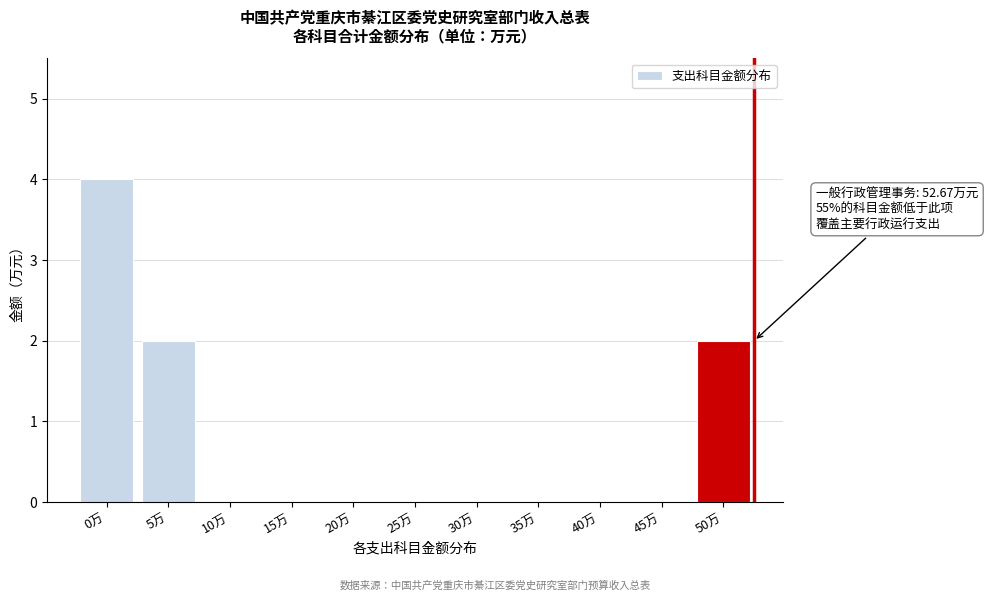

Reading right to left, what are all the values shown in this chart?

50万=2	45万=0	40万=0	35万=0	30万=0	25万=0	20万=0	15万=0	10万=0	5万=2	0万=4